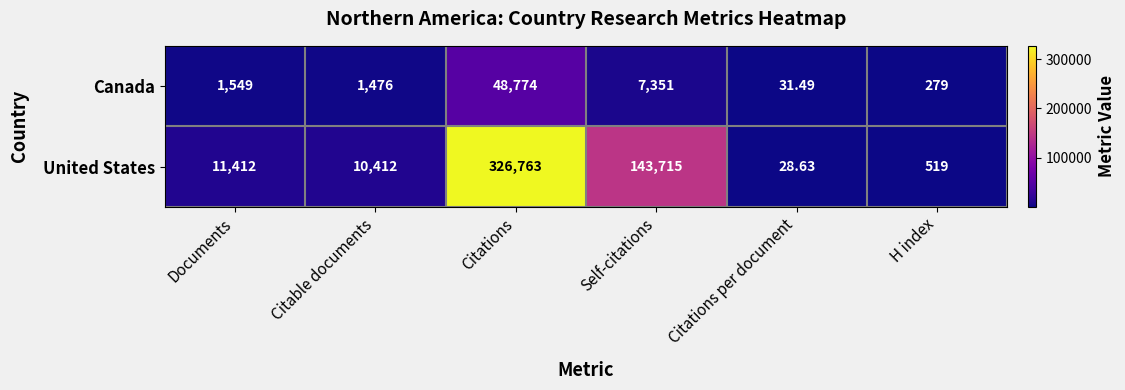

How many series are shown in this chart?

2